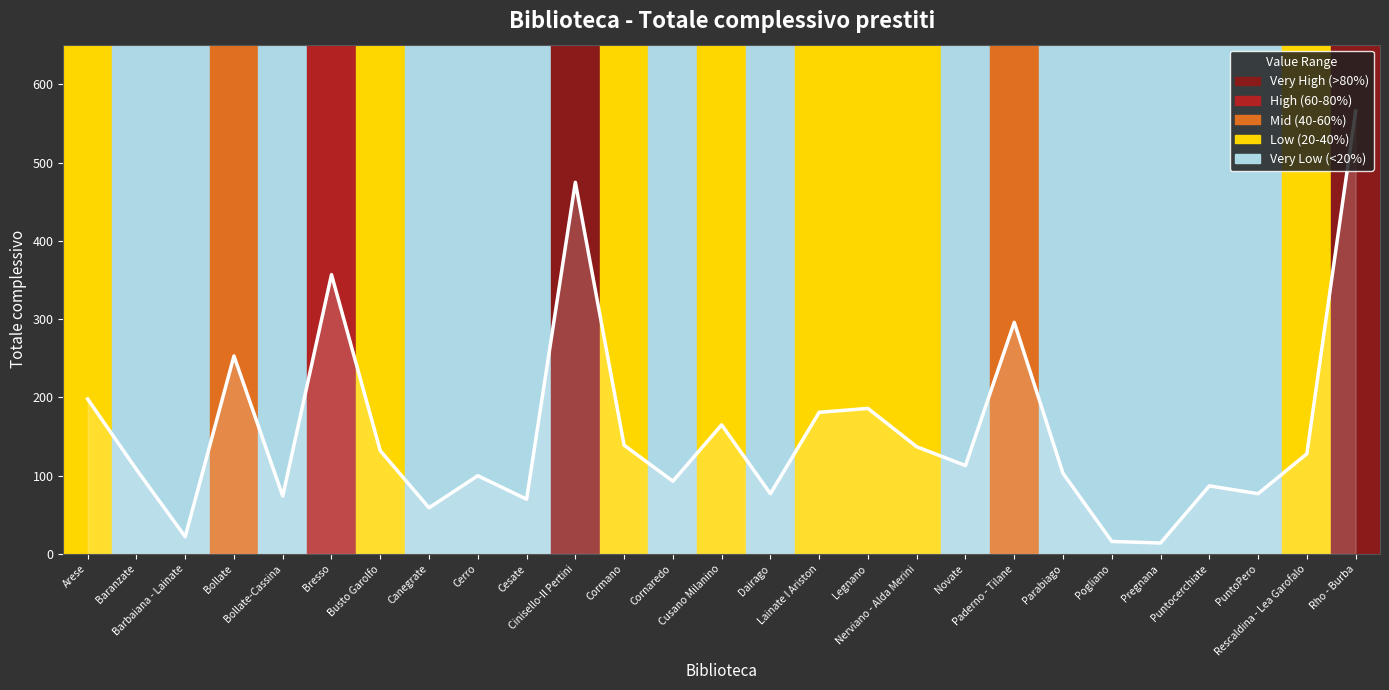

What is the greatest value displayed?

566